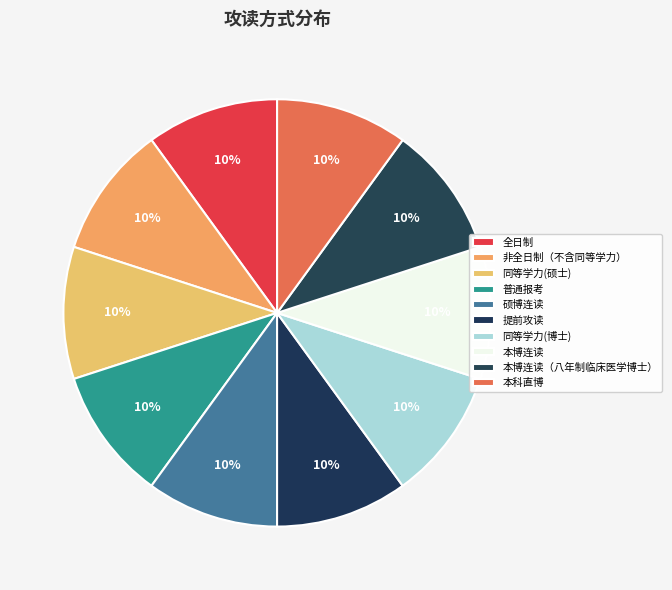

Which category has the biggest portion of the pie?

本科直博